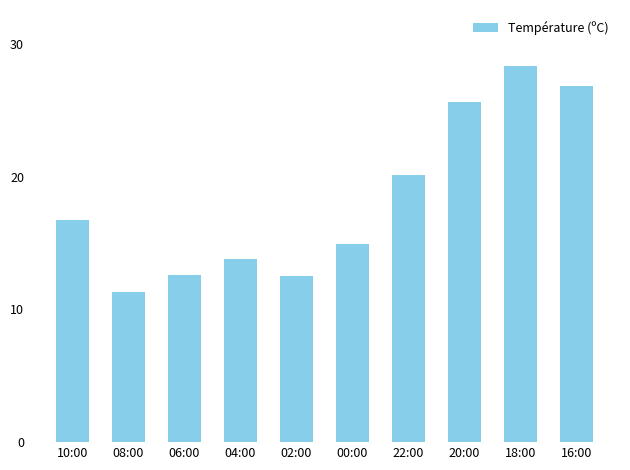

True or false: the data shows 6.4 at 00:00.

False